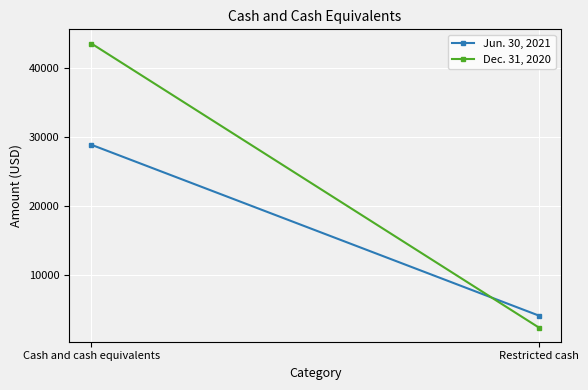

Which series has the widest spread of values?

Dec. 31, 2020